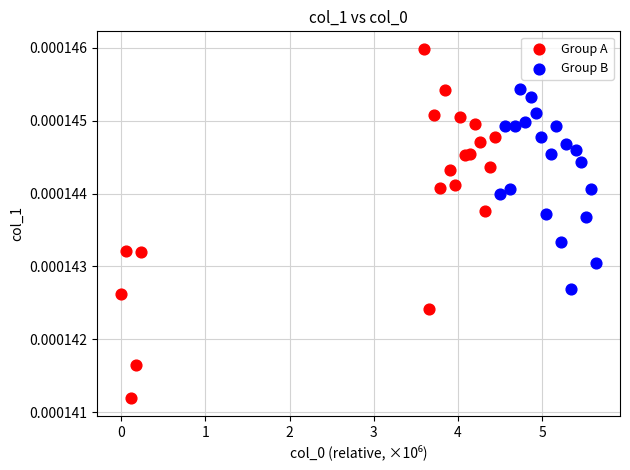

Which series reaches the minimum Y coordinate?

Group A